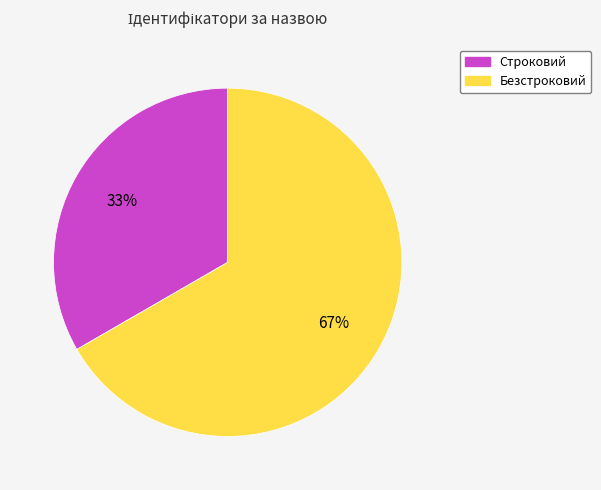

To the nearest percent, what is the combined percentage of Безстроковий and Строковий?

100%